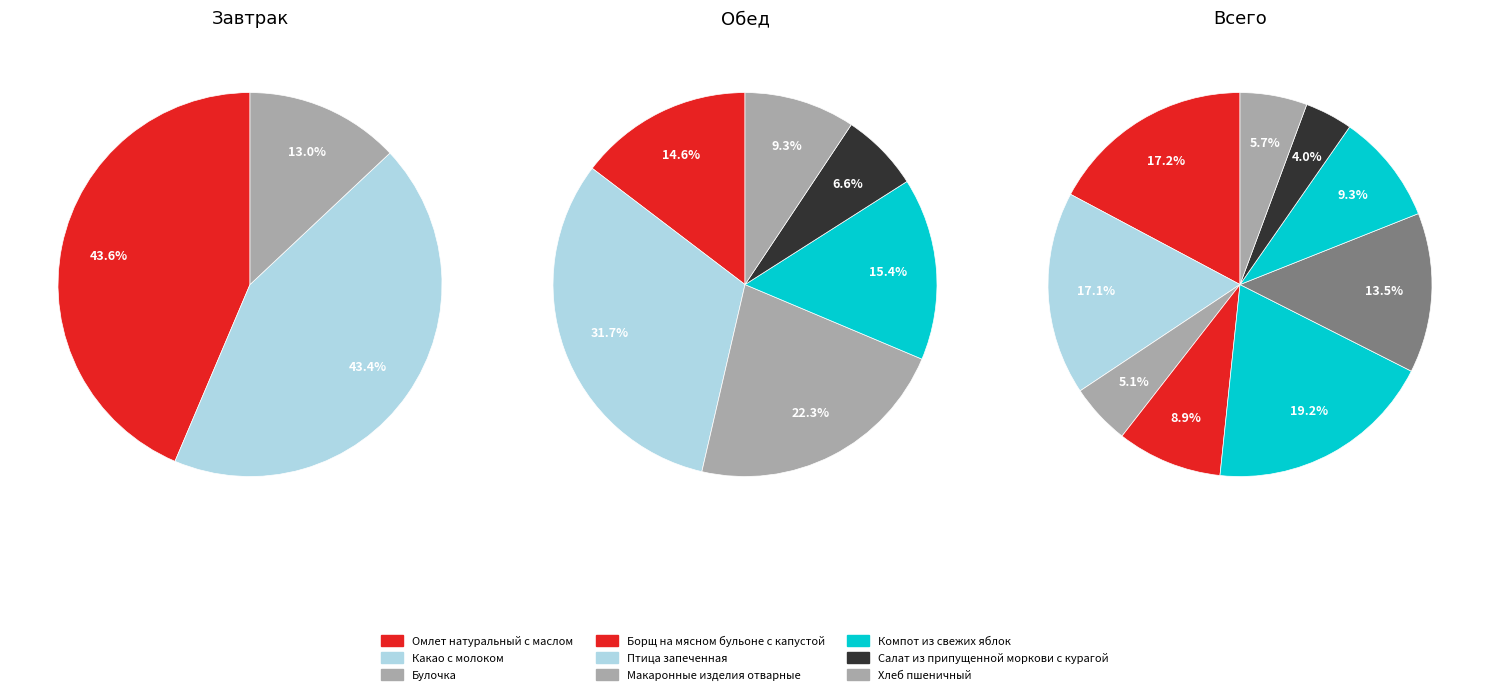

What percentage is NOT represented by Макаронные изделия отварные?

86.5%